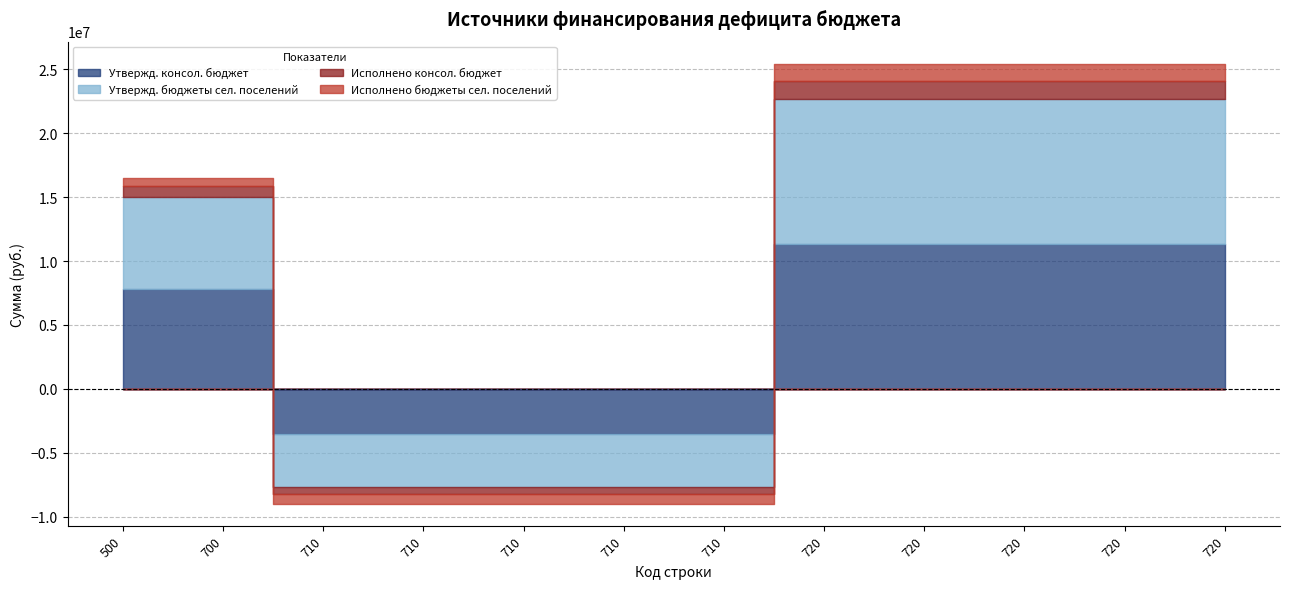

Between which two adjacent categories do Исполнено бюджеты сел. поселений and Утвержд. консол. бюджет first intersect?

700 and 710